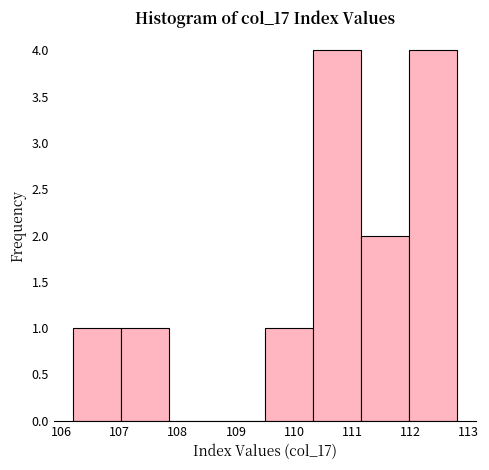

Reading left to right, transcribe this chart: for each bar, give the range it covers on the x-axis and its height. Neither the bar edges nor the heights are printed on the chart, so give them approximately, as read against the axes.

106.2 to 107.0: 1
107.0 to 107.9: 1
107.9 to 108.7: 0
108.7 to 109.5: 0
109.5 to 110.3: 1
110.3 to 111.2: 4
111.2 to 112.0: 2
112.0 to 112.8: 4